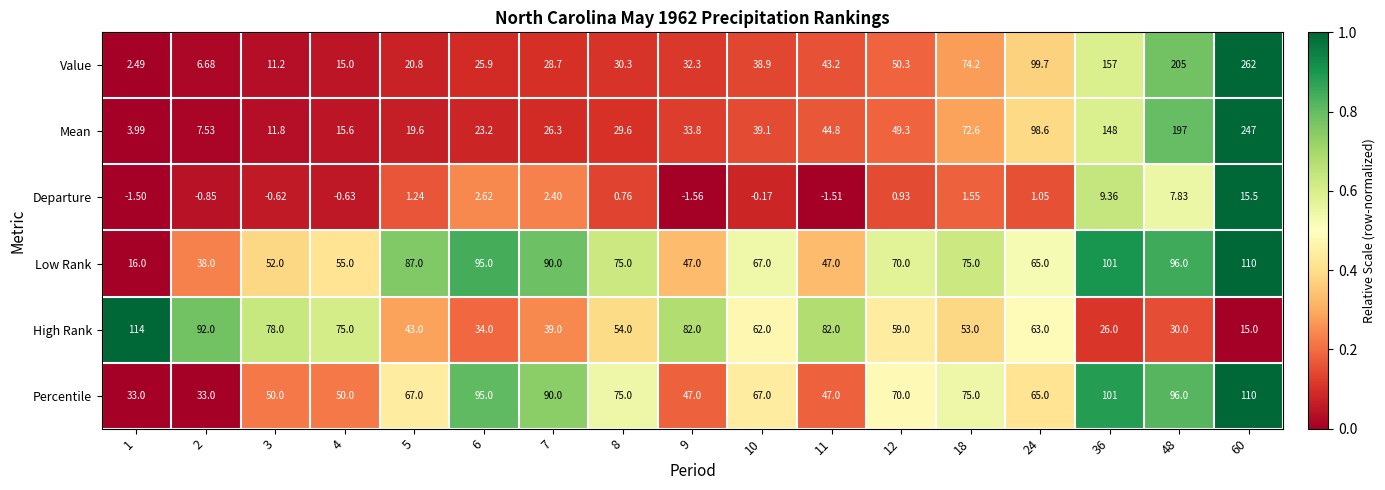

Which series changed the most between 4 and 12?

Value